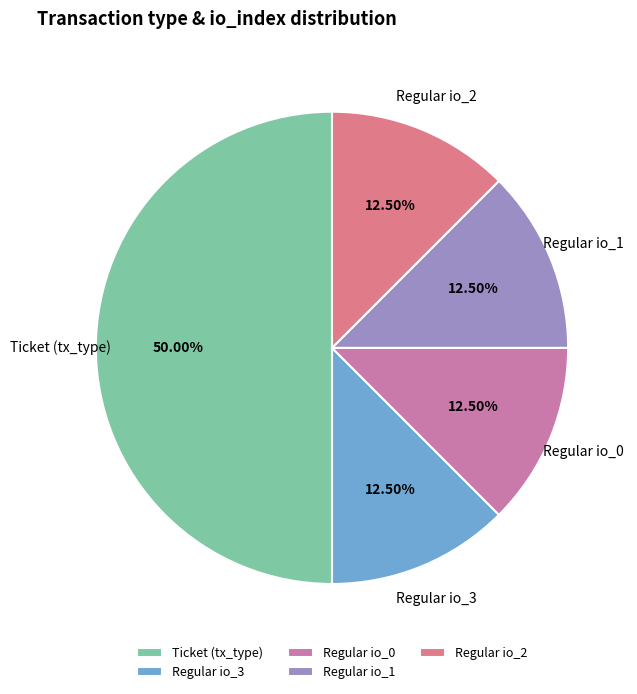

Which has a higher value, Ticket (tx_type) or Regular io_1?

Ticket (tx_type)